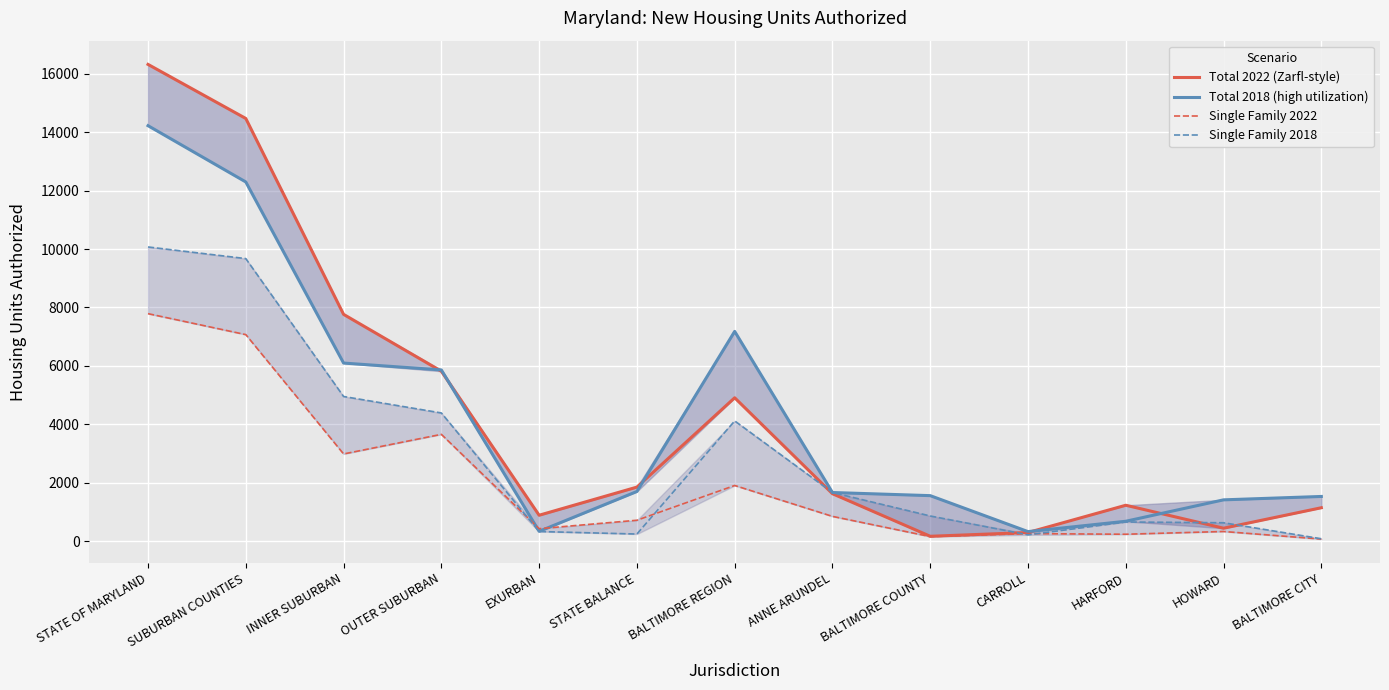

In Total 2022 (Zarfl-style), how many points are lower than both neighbors (excluding endpoints)?

3